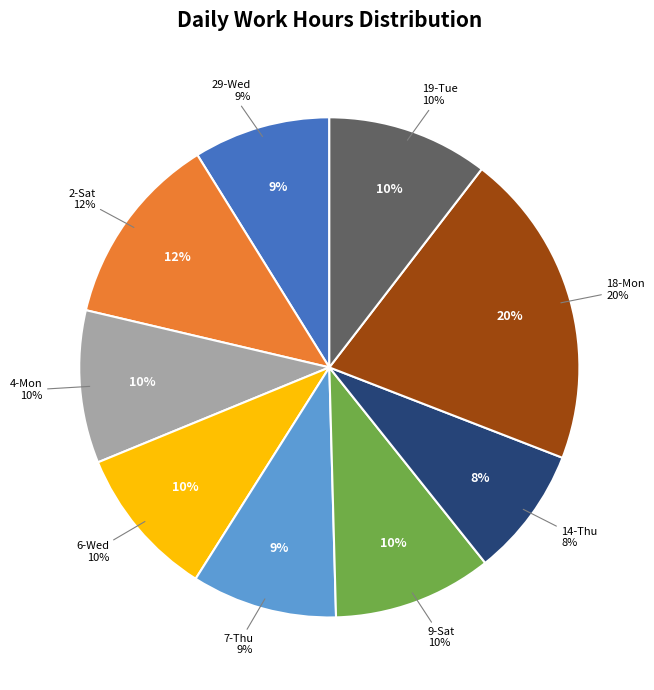

The 9-Sat slice represents 10% of the pie. True or false?

True